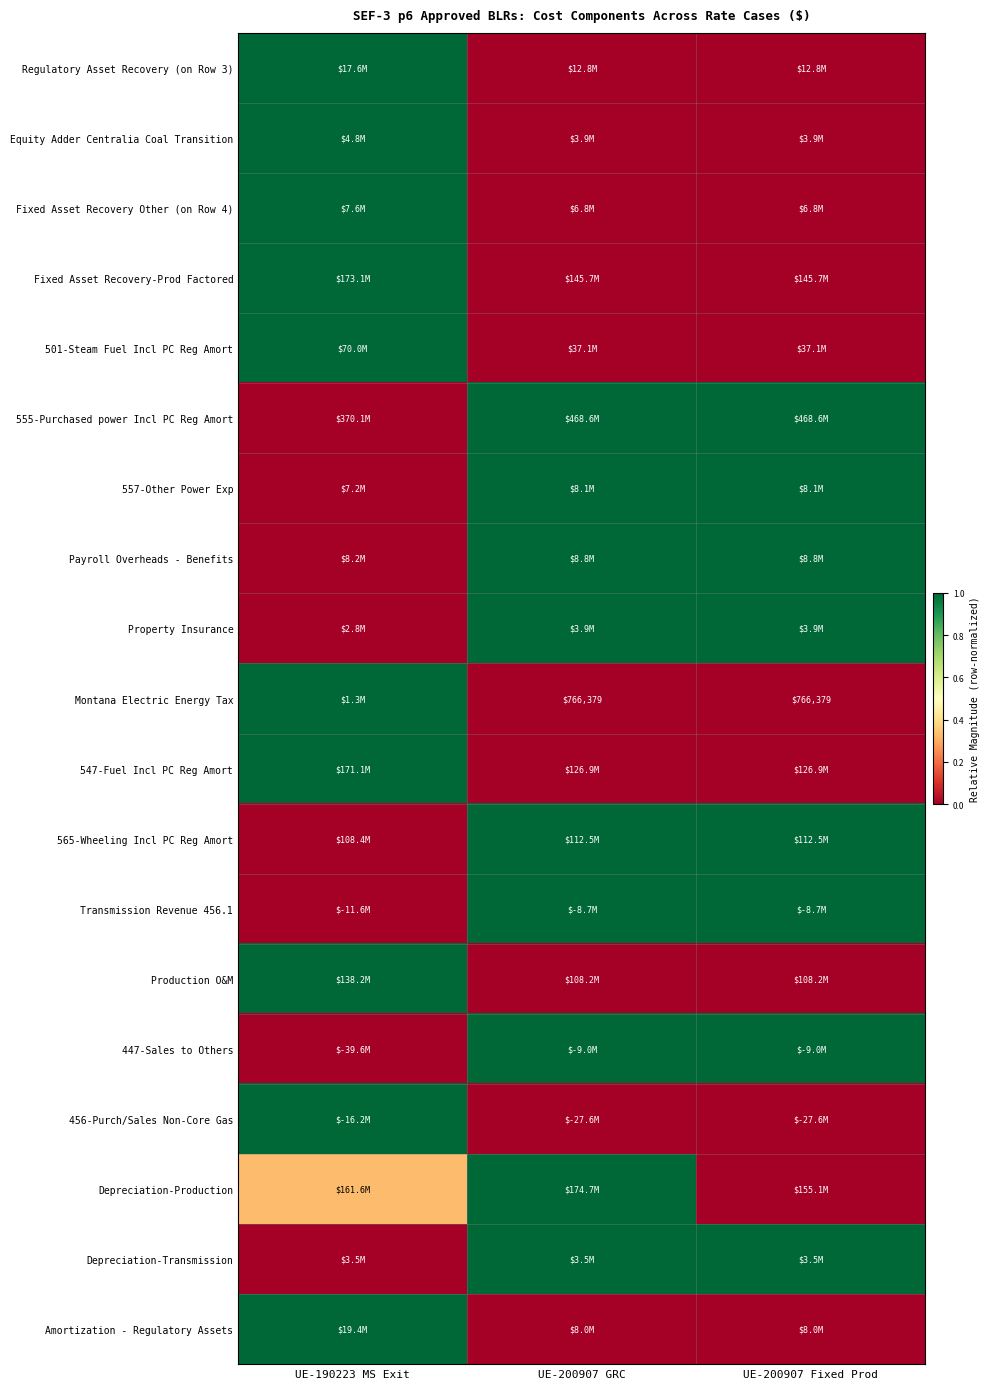

Count the Depreciation-Transmission values in the range 0 to 1.

3